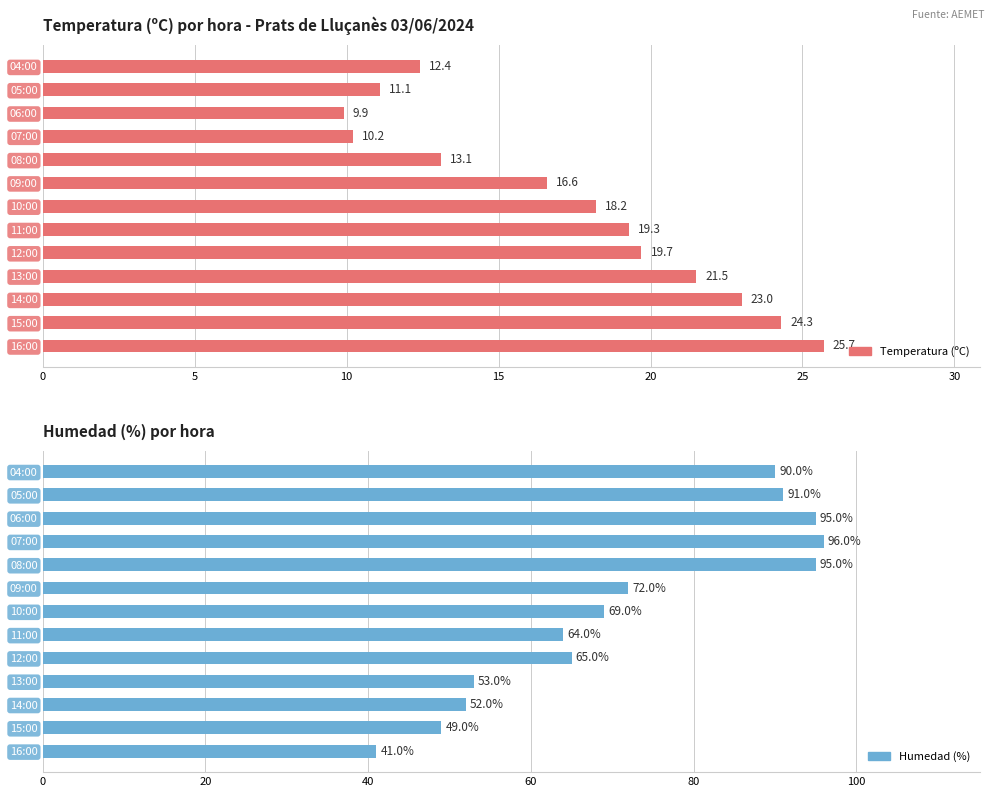

Which series has the largest range (max minus min)?

Humedad (%)